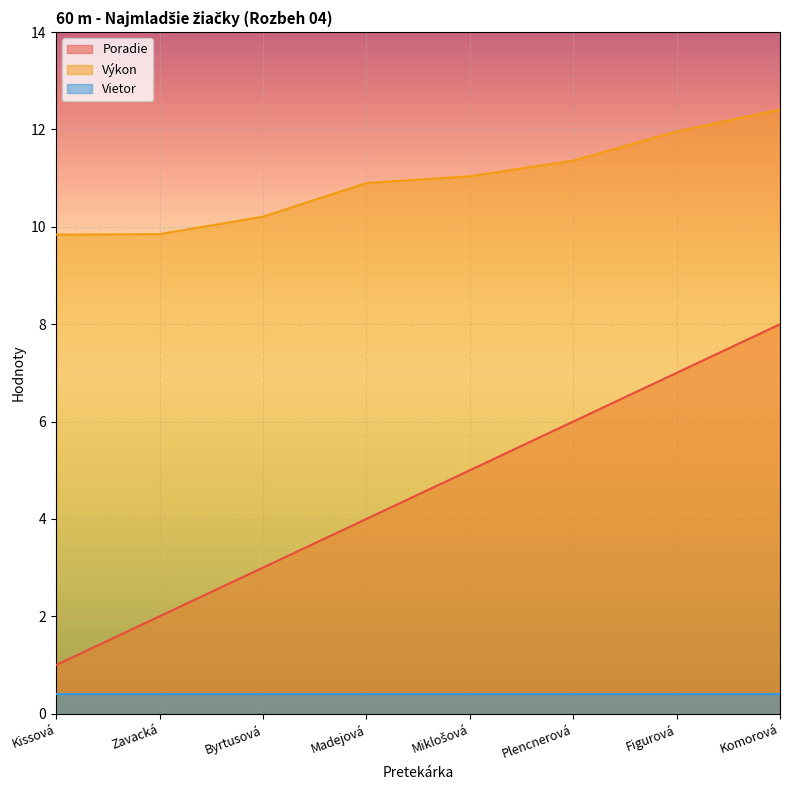

True or false: Poradie has more than 1 interior local peaks.

False